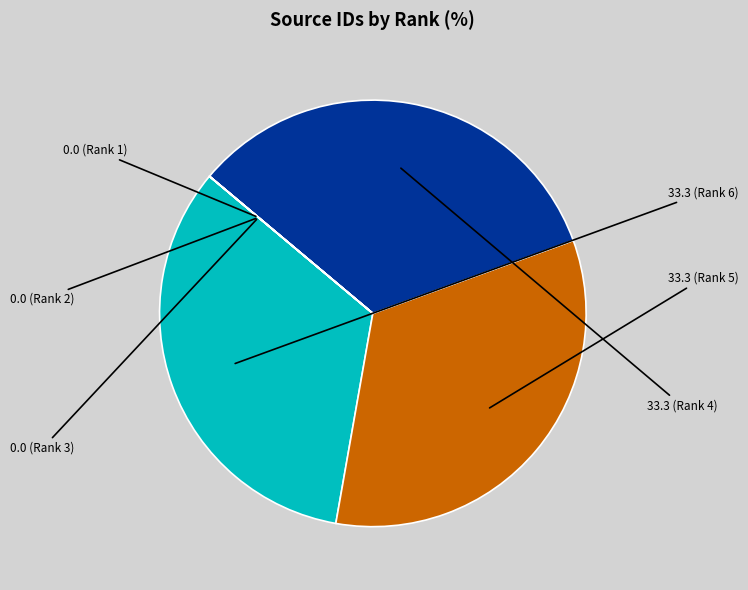

Is there a majority slice in this chart?

No